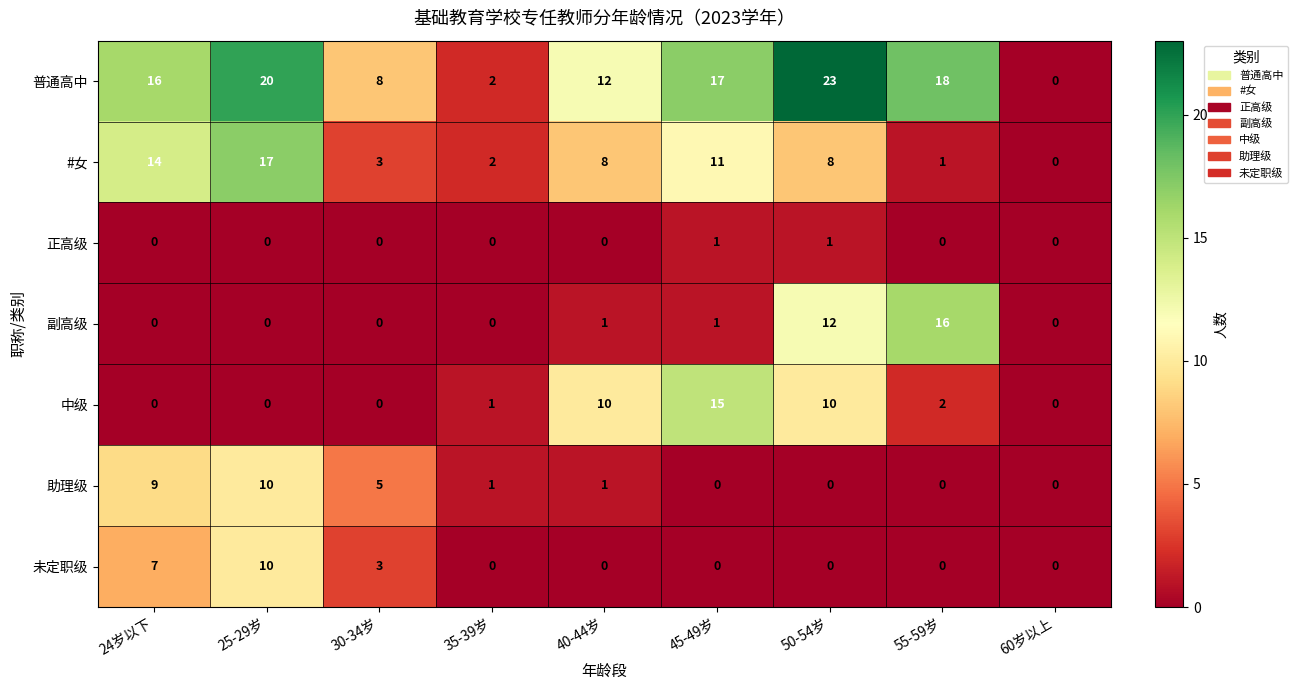

Which series changed the most between 55-59岁 and 60岁以上?

普通高中